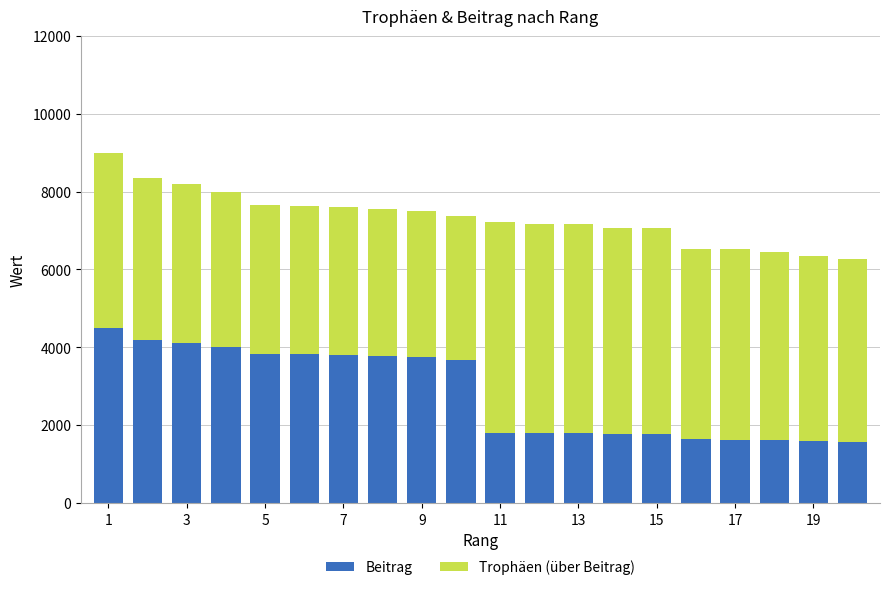

What is the difference between the second highest and minimum values in the Beitrag series?

2608